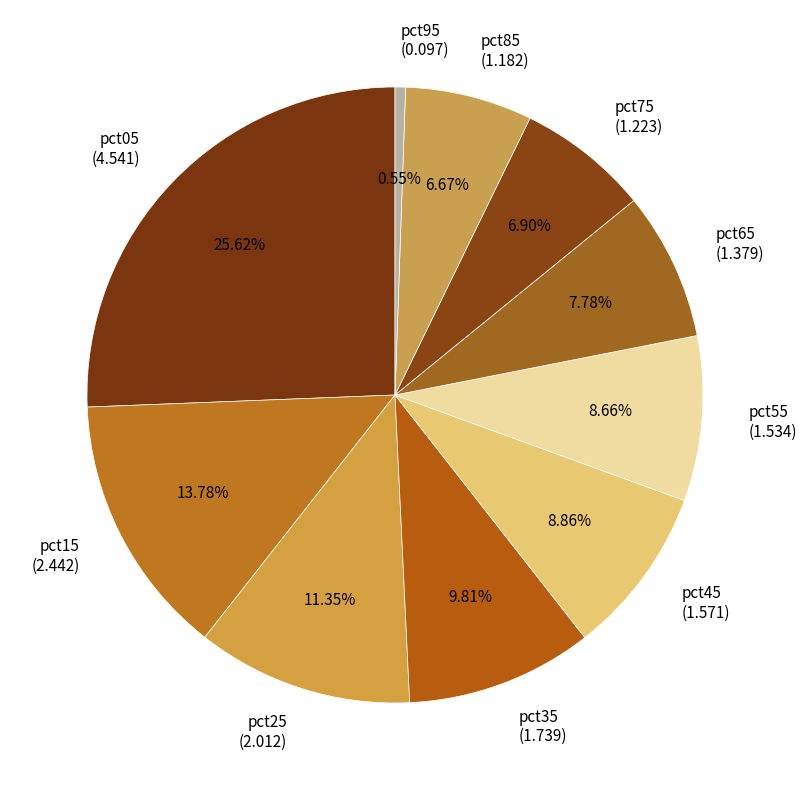

How many segments does this pie chart have?

10